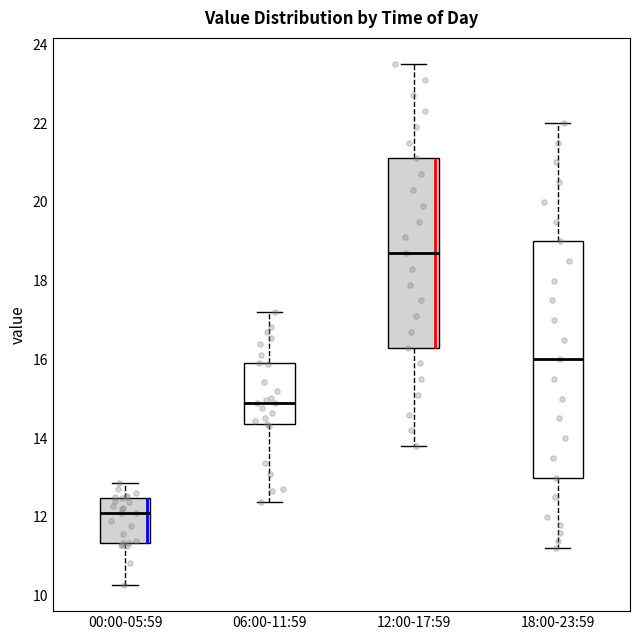

Which box is the tallest, from its lower edge to its upper edge?

18:00-23:59